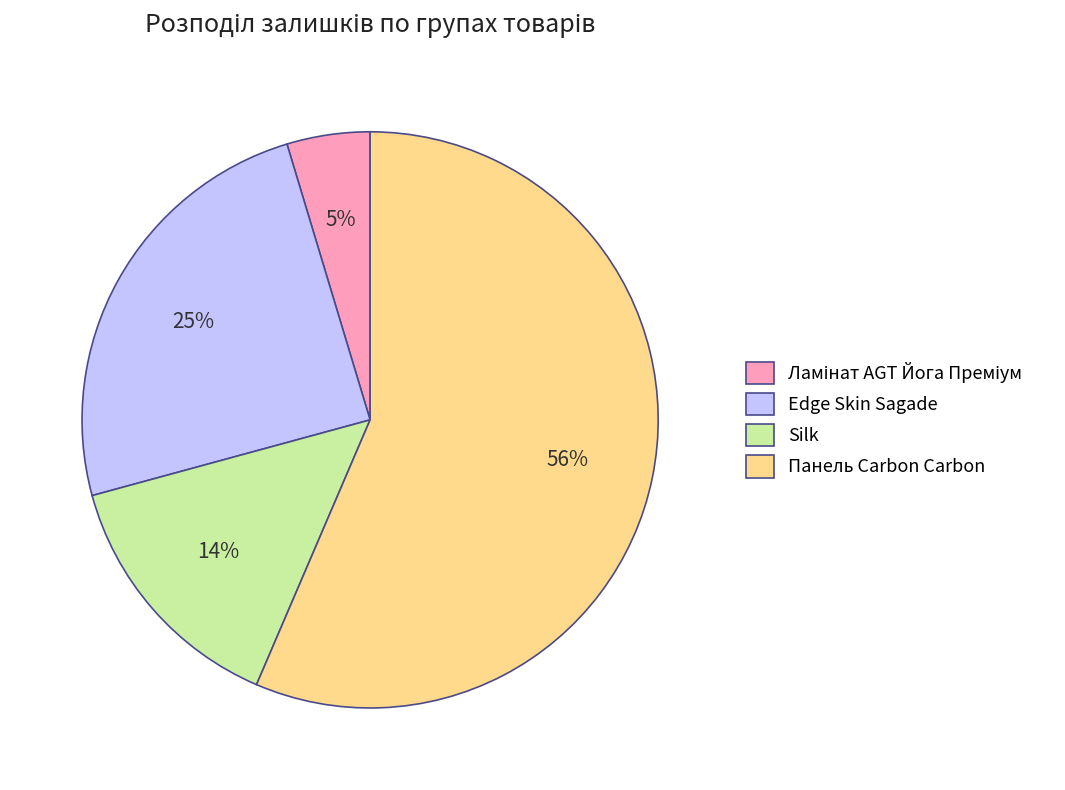

Which has a higher value, Edge Skin Sagade or Silk?

Edge Skin Sagade